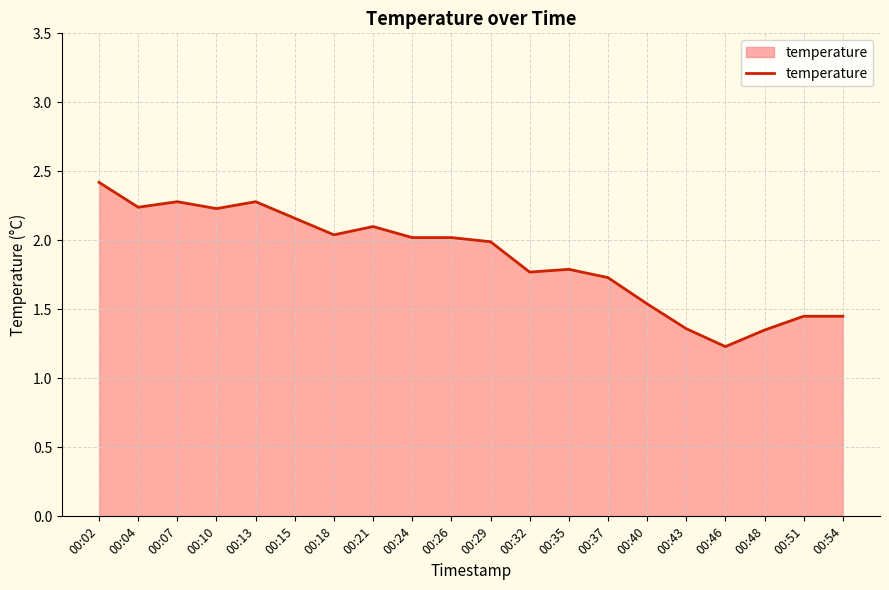

At which category does the chart reach its peak across all series?

00:02